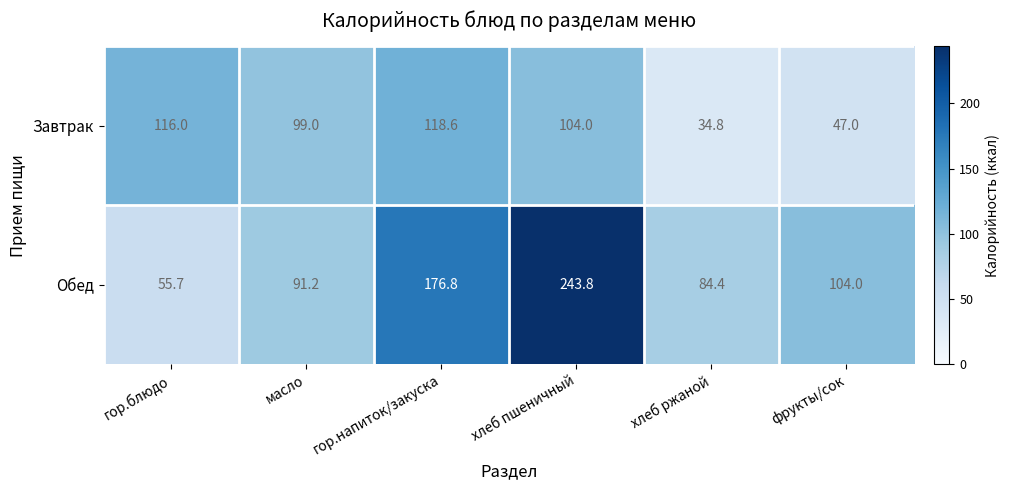

What is the total value across all series at гор.напиток/закуска?

295.4